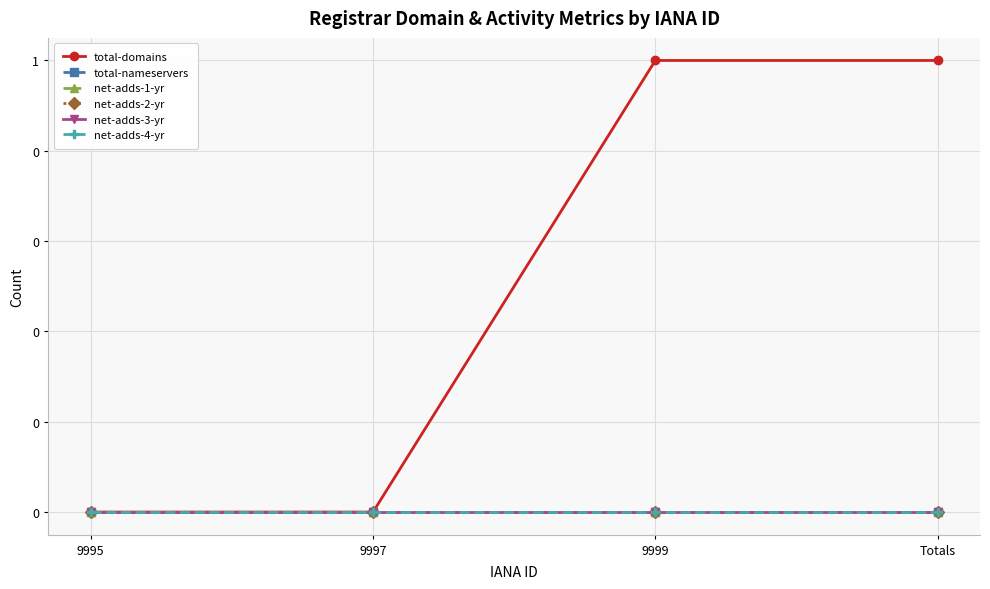

Is this an area chart (filled region under the line)?

No